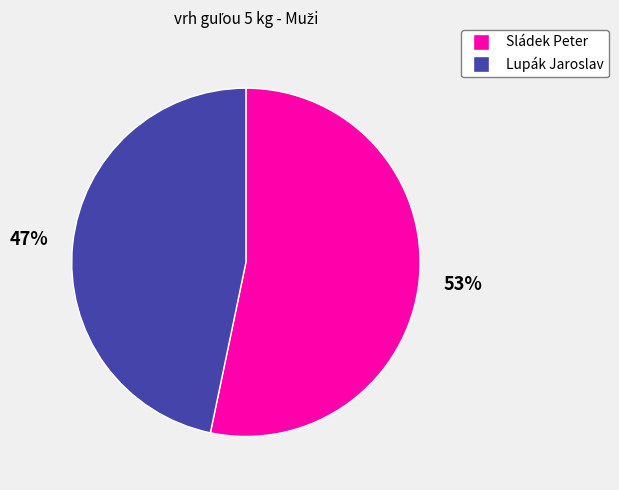

The Sládek Peter slice represents 63% of the pie. True or false?

False